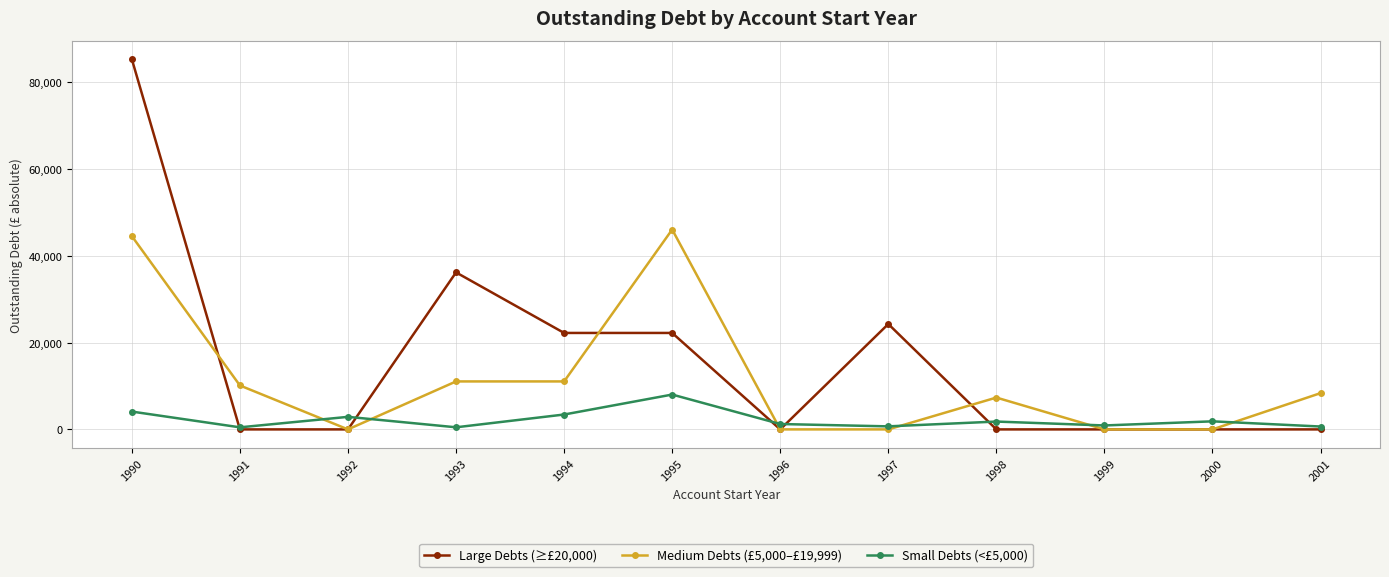

Rank the series by their maximum value, from highest to lowest.

Large Debts (≥£20,000), Medium Debts (£5,000–£19,999), Small Debts (<£5,000)